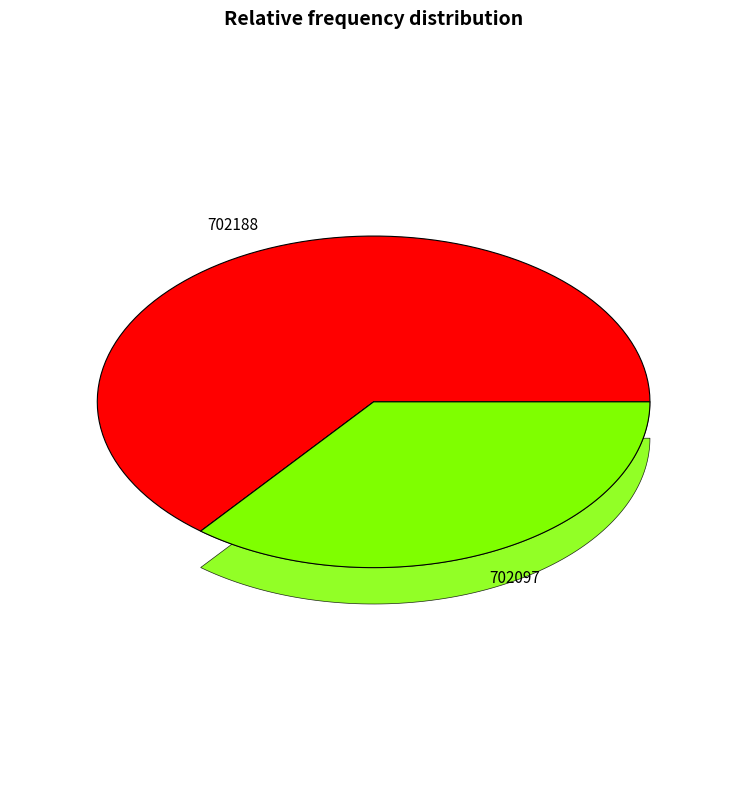

How many segments does this pie chart have?

2